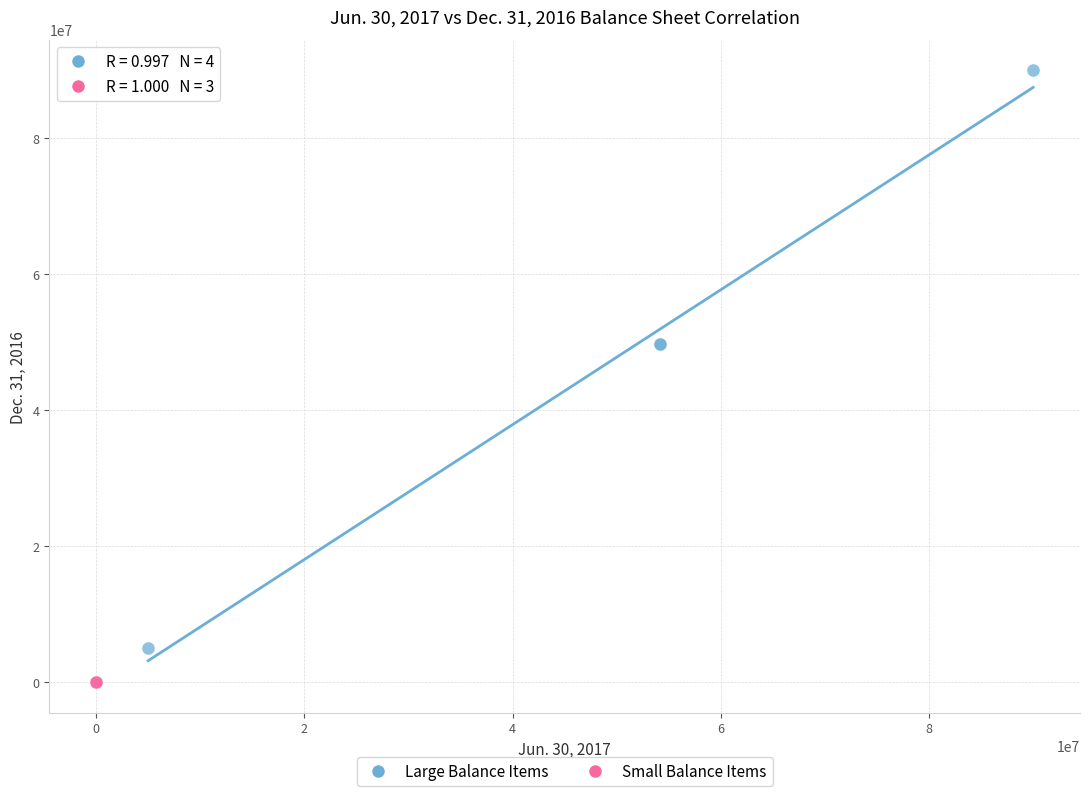

Which series reaches the minimum Y coordinate?

Small Balance Items